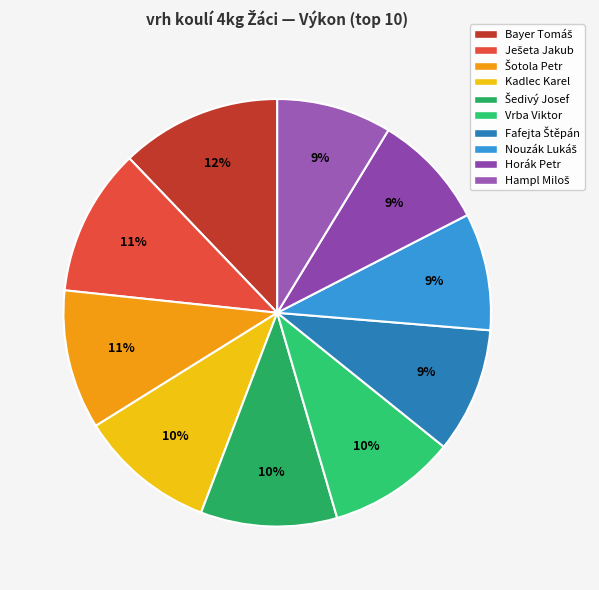

Which category has the smallest portion of the pie?

Hampl Miloš